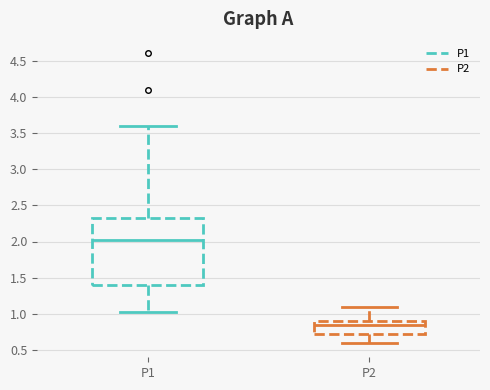

Comparing the boxes themselves (not the whiskers), which one is the tallest?

P1